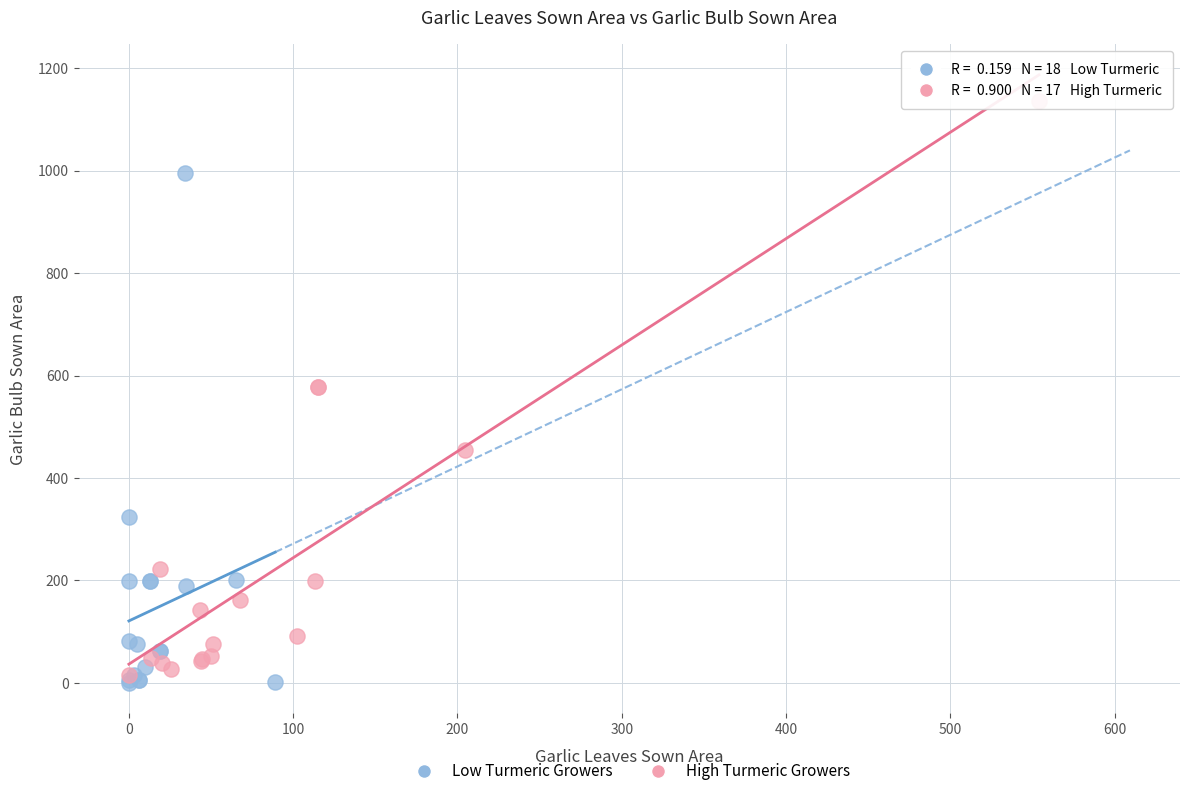

Which series has the largest Y range (max minus min)?

High Turmeric Growers